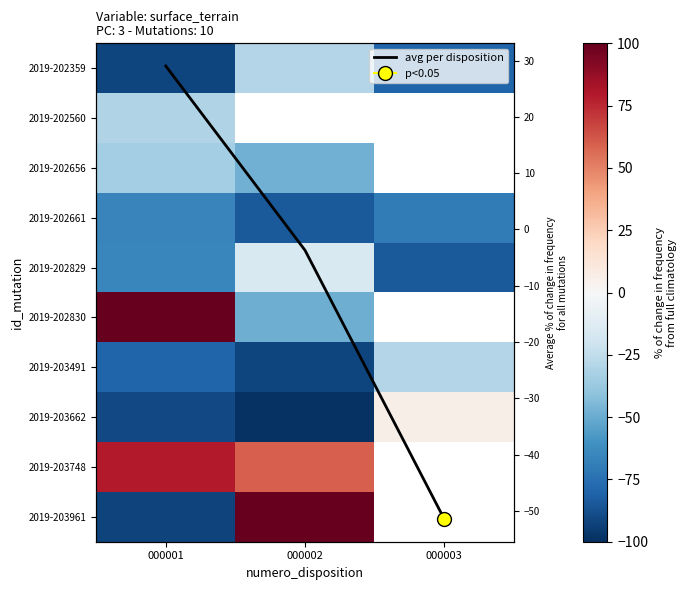

True or false: 2019-202661 has a value of -69.7 at 000003.

True